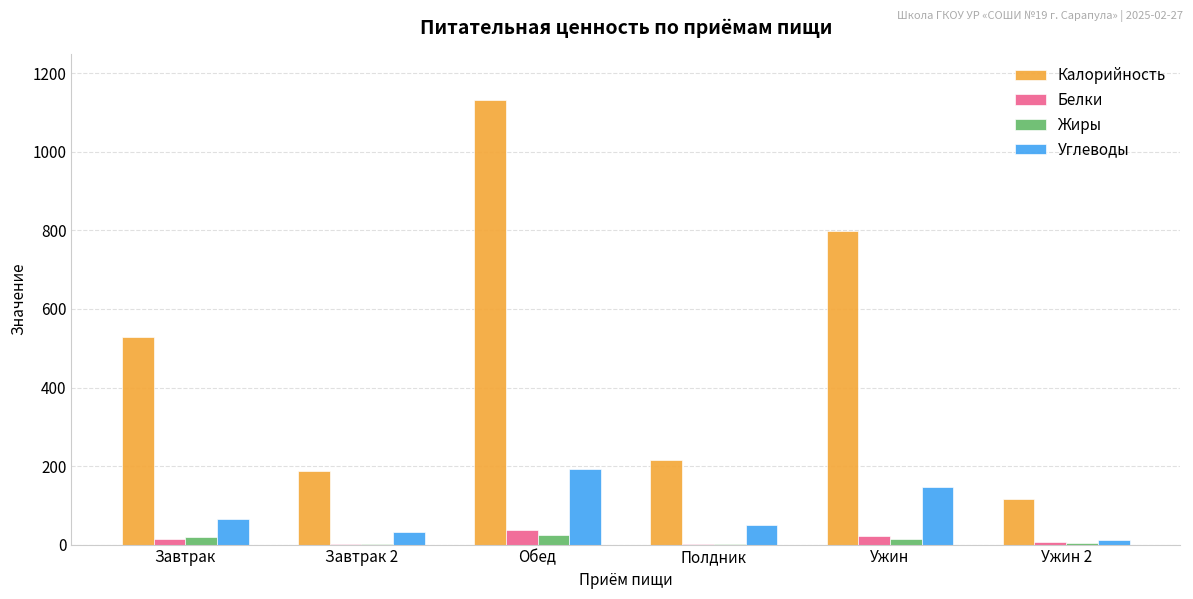

What is the sum of all Жиры values?

64.5